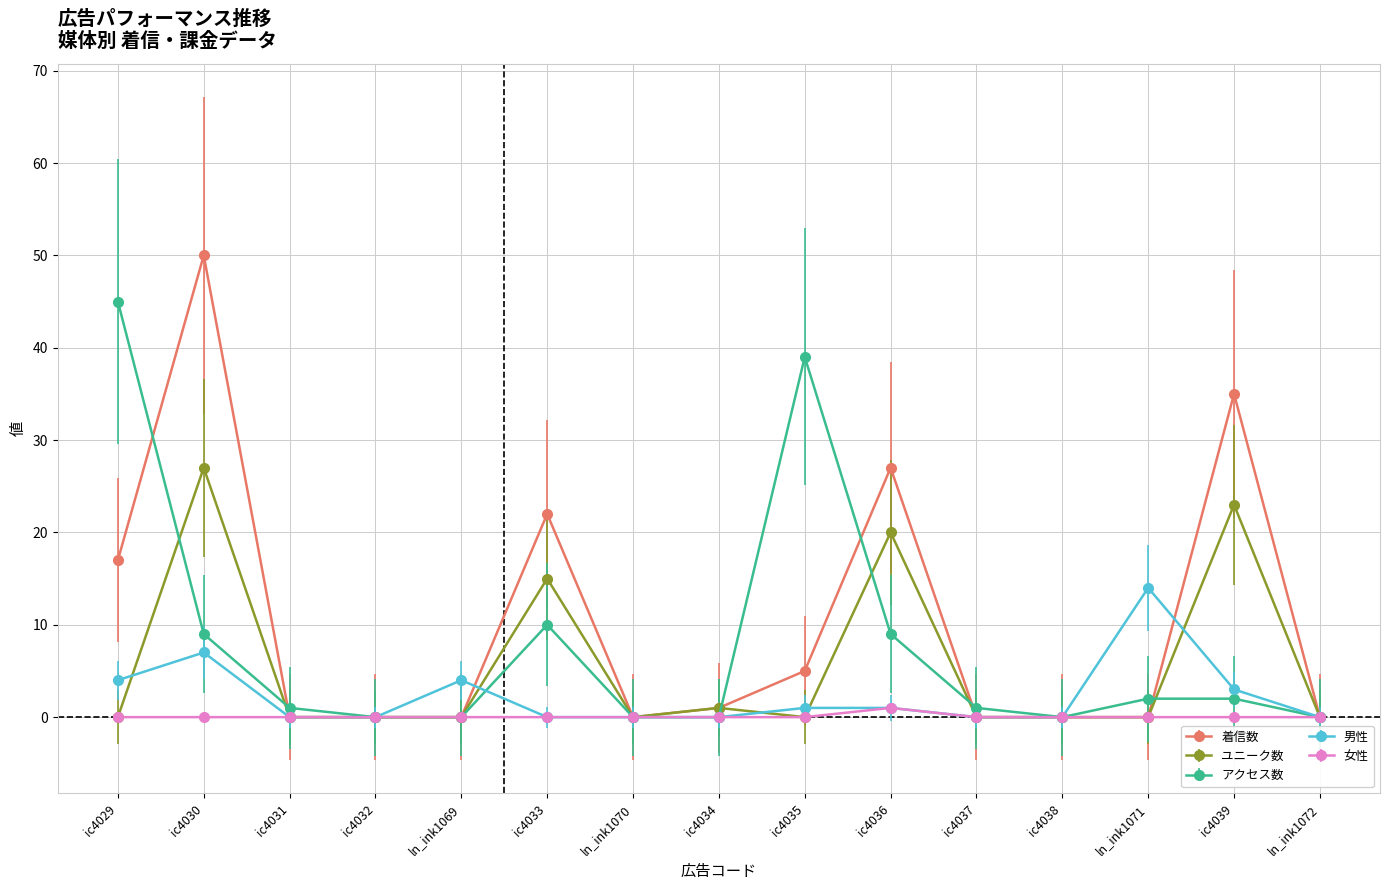

Which series has the largest range (max minus min)?

着信数